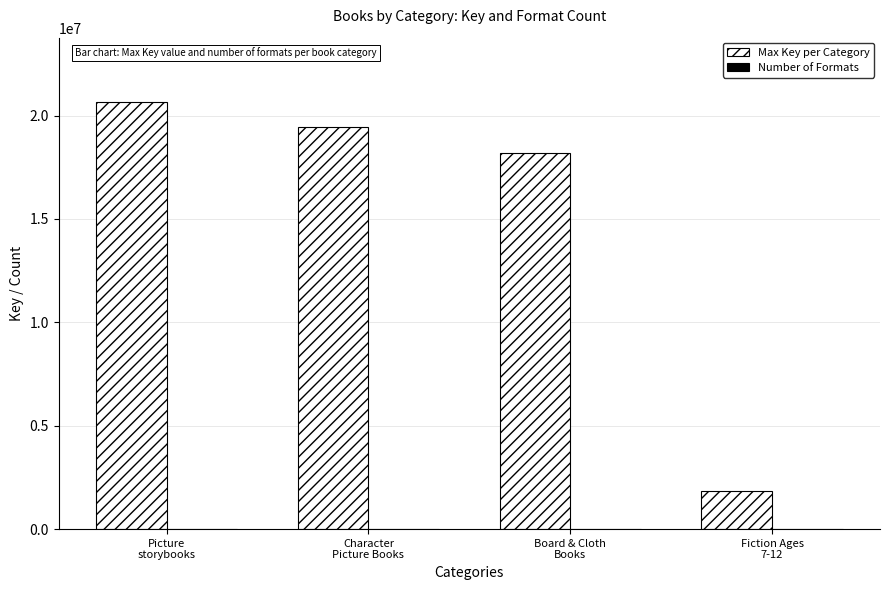

Are the bars grouped side by side (vs. stacked)?

Yes